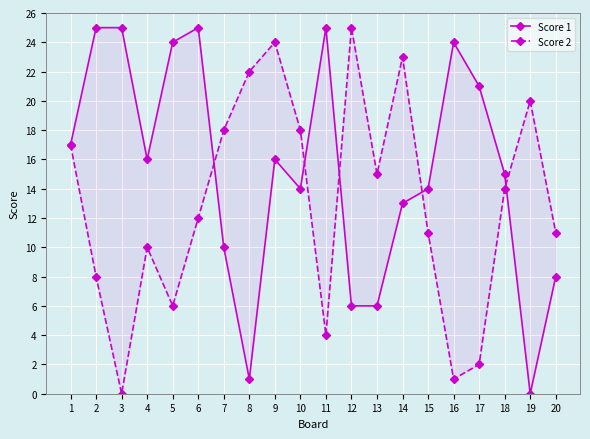

True or false: Score 1 and Score 2 intersect in this chart.

True